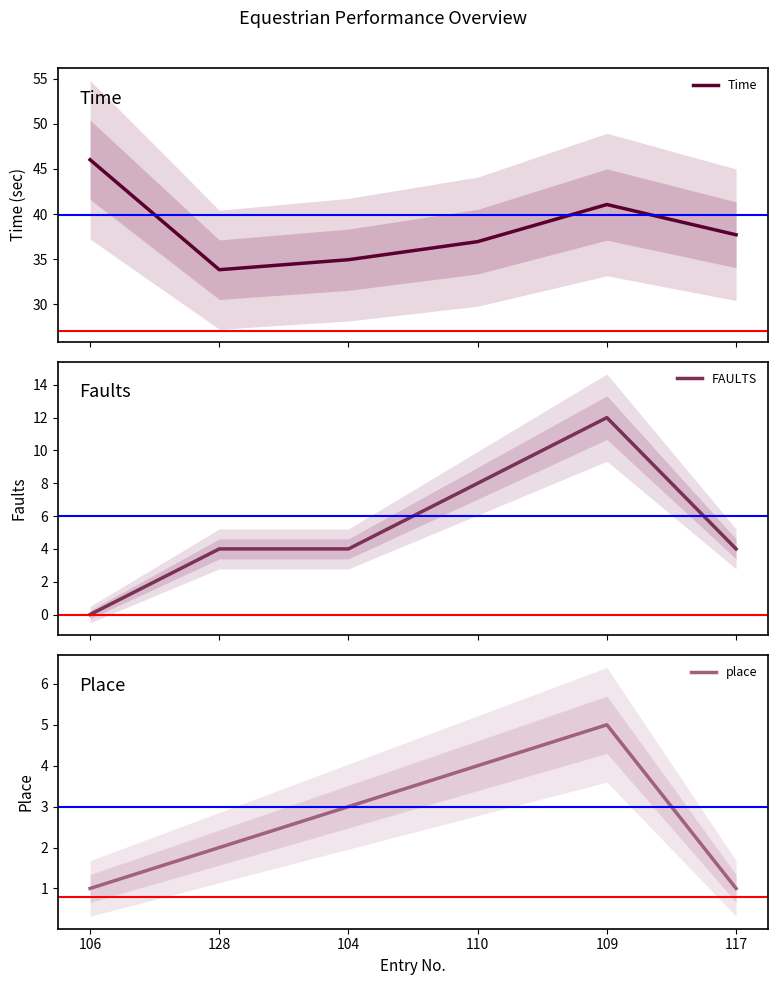

True or false: place has a value of 5.0 at 109.

True